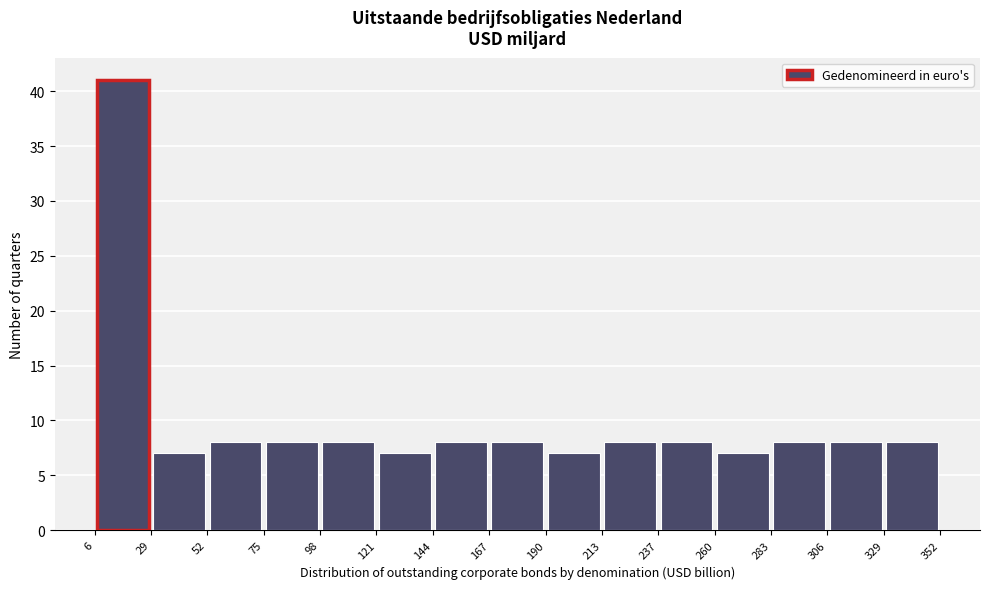

Which range on the x-axis has the tallest bar?

6 to 29